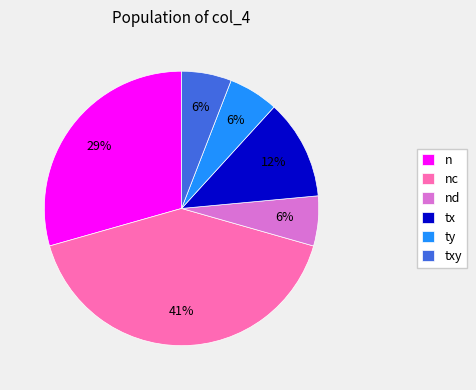

How many segments does this pie chart have?

6